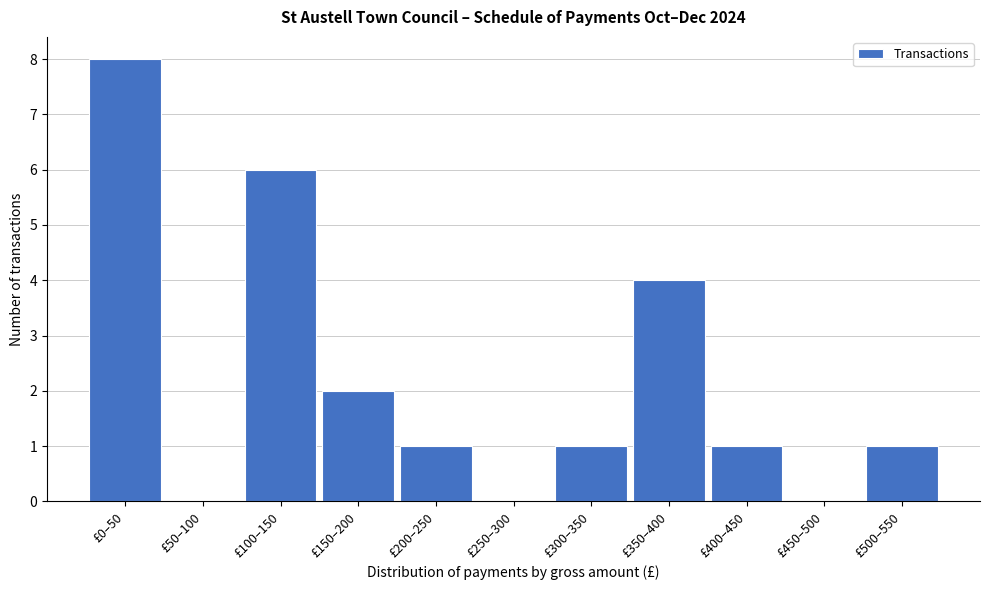

Reading left to right, extract all data points from this chart.

£0–50=8	£50–100=0	£100–150=6	£150–200=2	£200–250=1	£250–300=0	£300–350=1	£350–400=4	£400–450=1	£450–500=0	£500–550=1